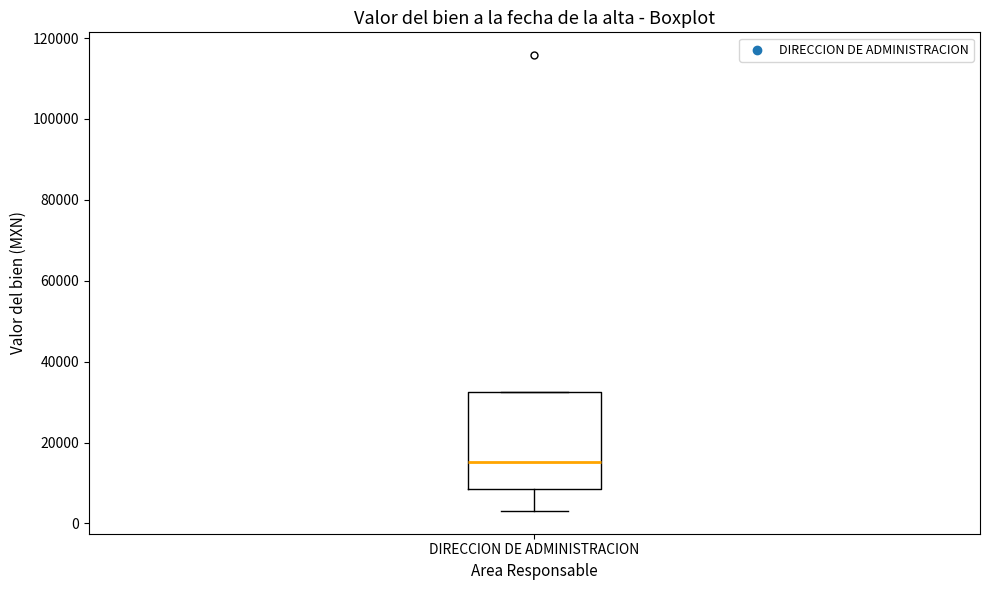

Where is the upper edge of the box for DIRECCION DE ADMINISTRACION on the y-axis? The values are not printed on the chart, so give them approximately, as read against the axis.

32000